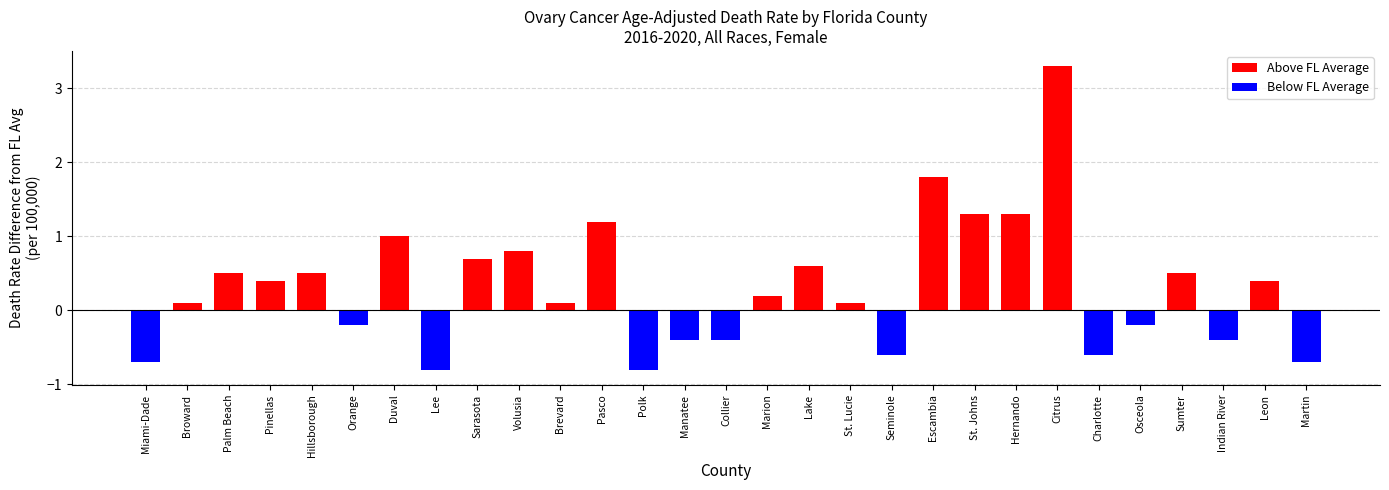

What is the label of the 22nd bar from the left?

Hernando